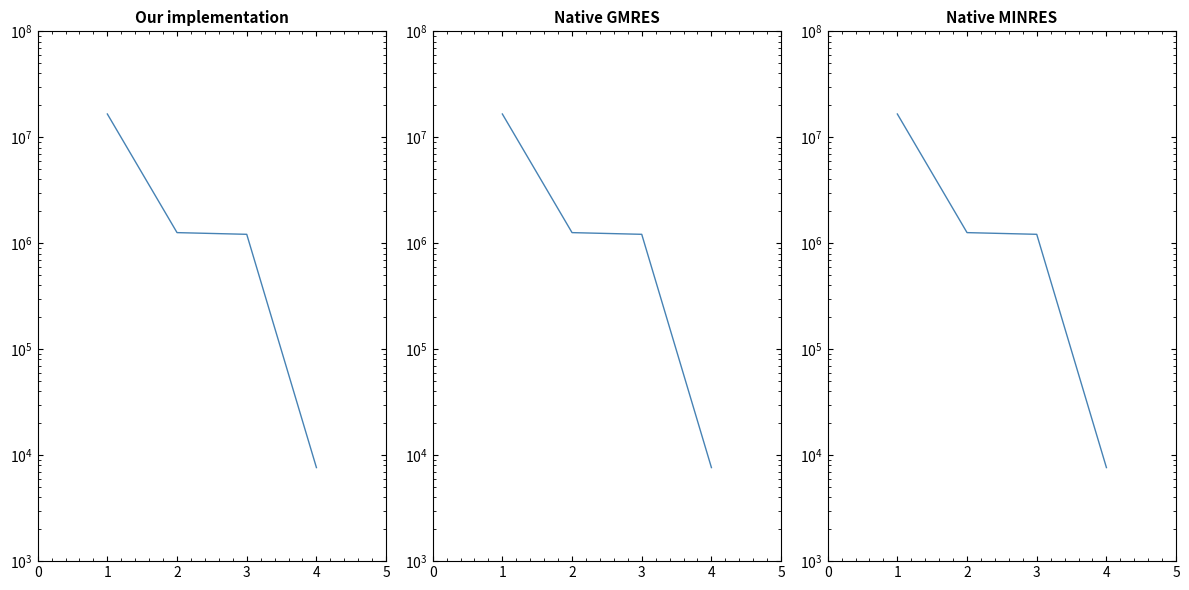

How many data points does each series have?

4